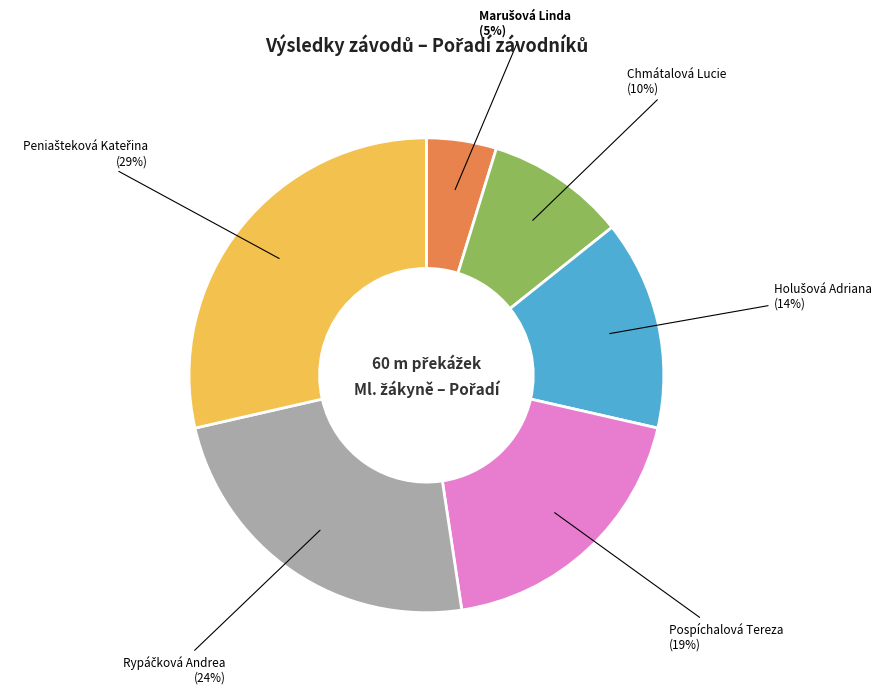

Does Pospíchalová Tereza account for over 50% of the chart?

No